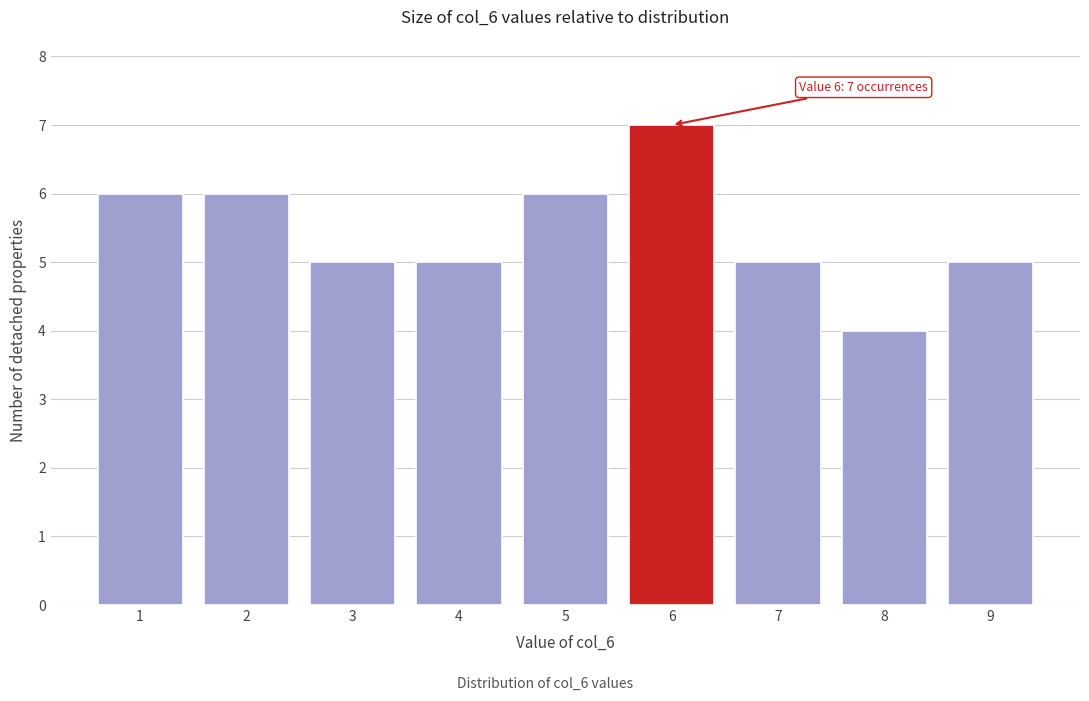

Which range on the x-axis has the tallest bar?

5.5 to 6.5